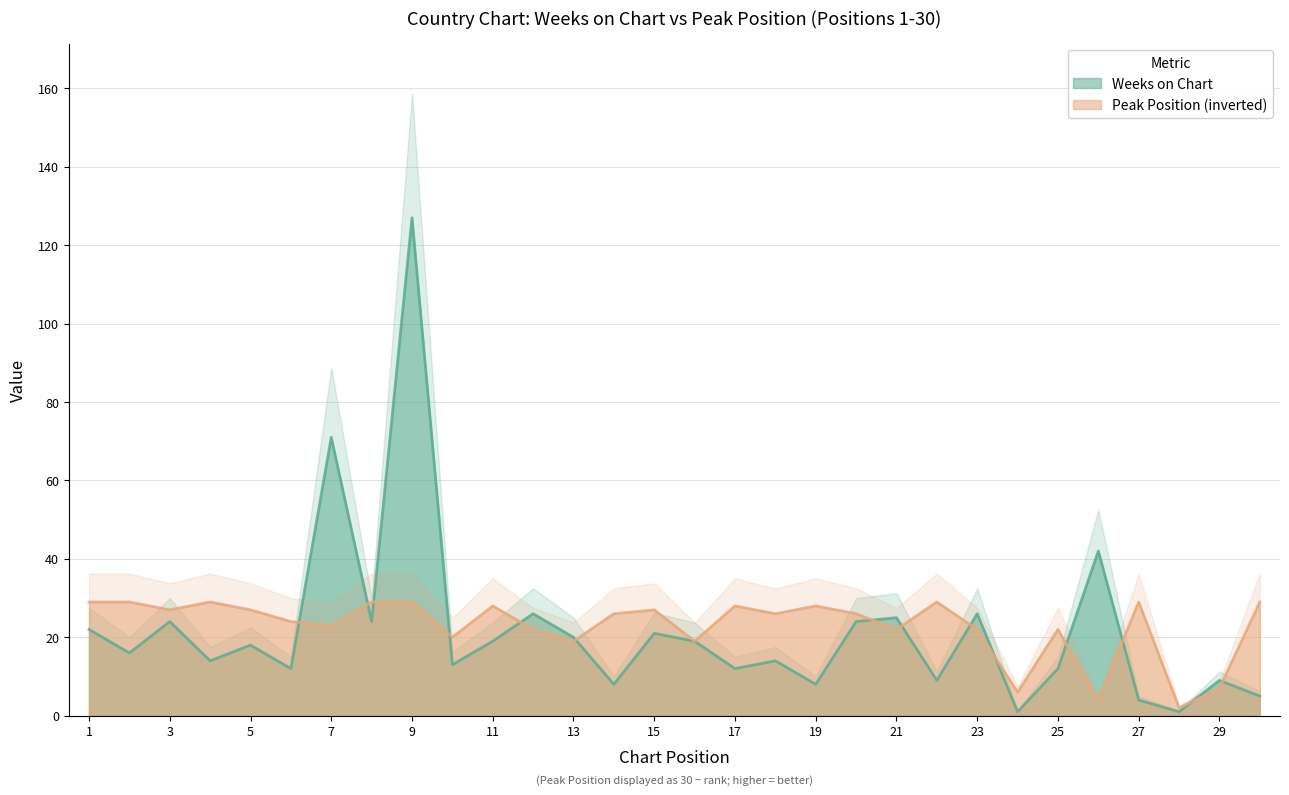

Which series changed the most between 18 and 30?

Weeks on Chart